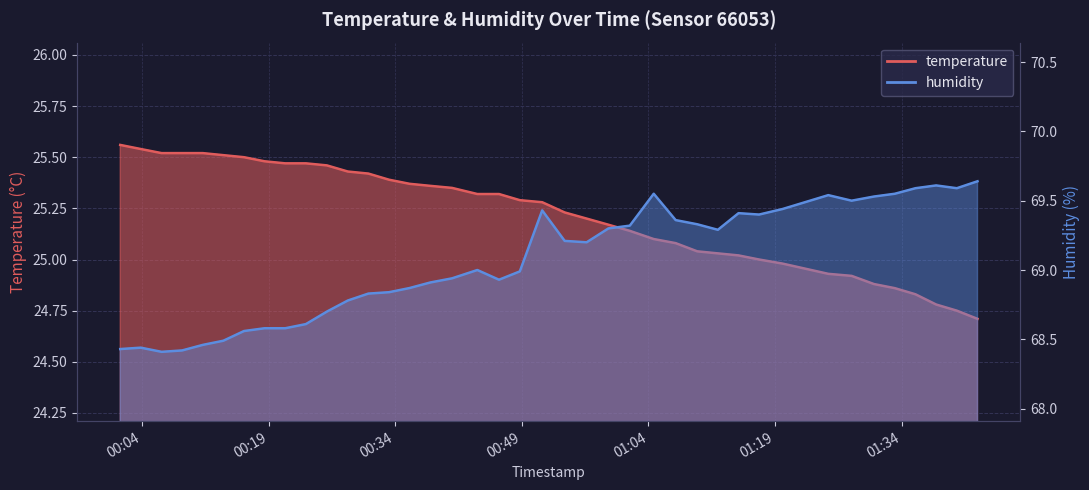

True or false: humidity has more than 0 points higher than both neighbors.

True